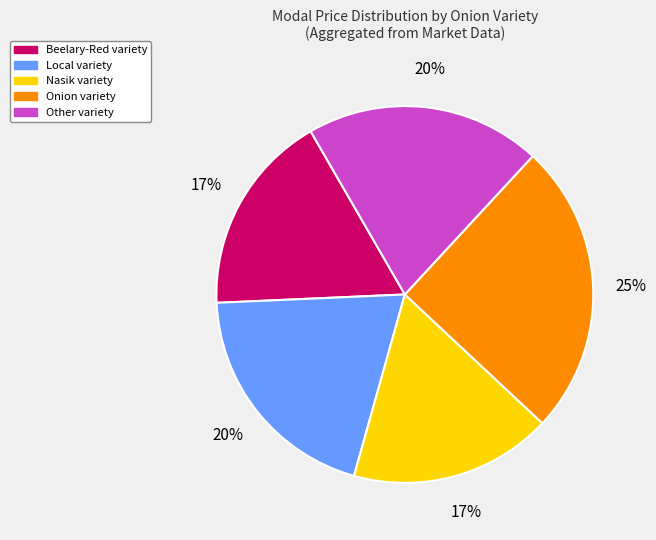

To the nearest percent, what is the difference between the largest and smallest slice percentages?

8%